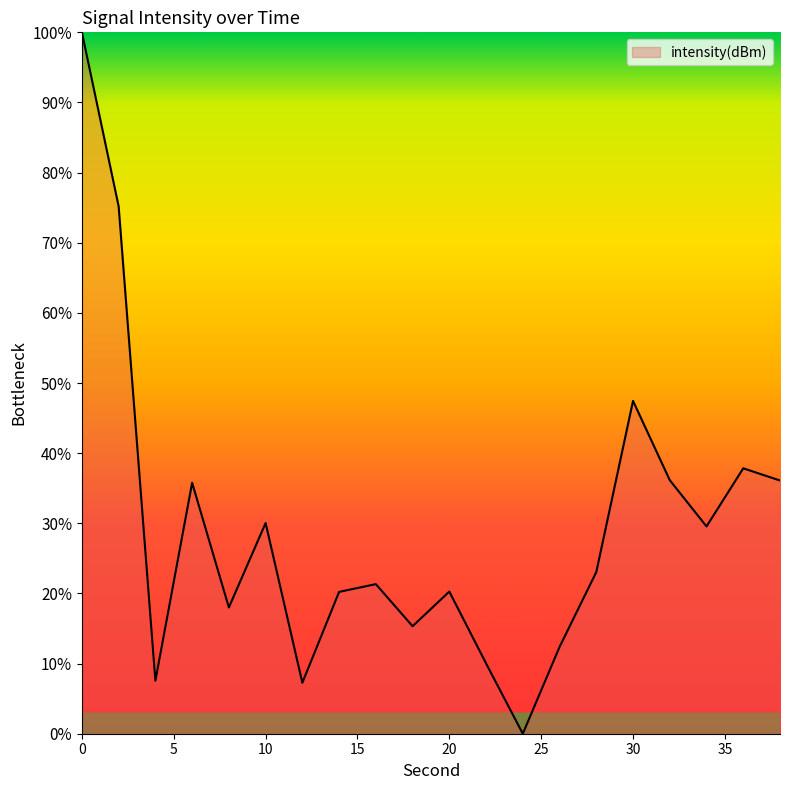

How many interior local peaks (higher than both neighbors) does the data have?

6